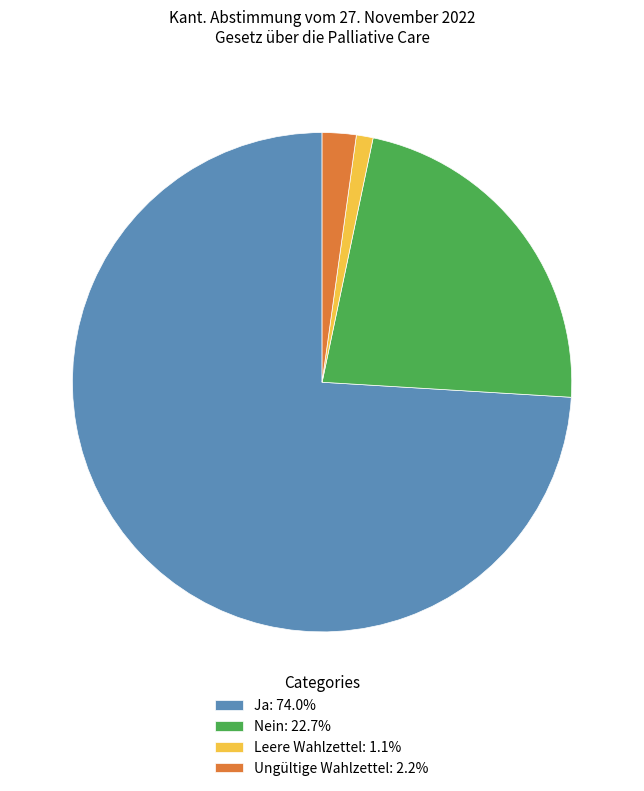

Is the sum of Leere Wahlzettel: 1.1% and Ungültige Wahlzettel: 2.2% greater than half?

No